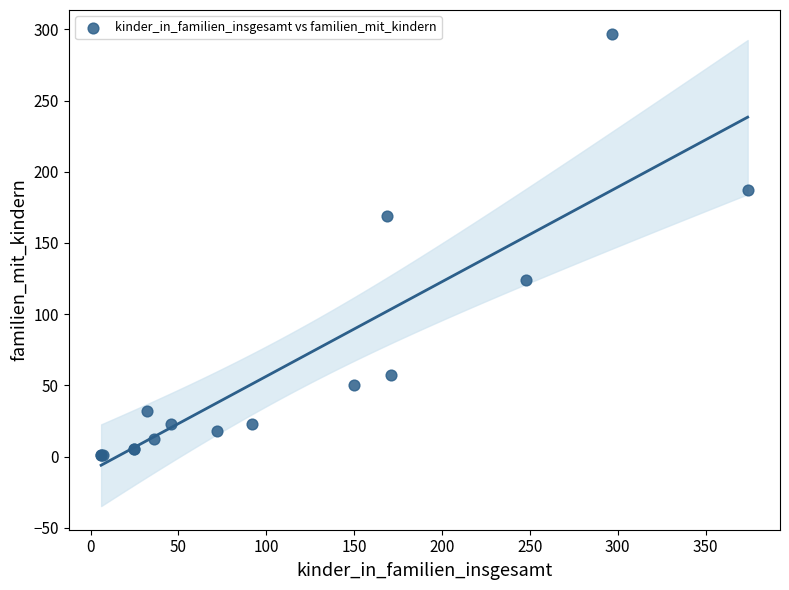

What Y value in the scatter plot is closest to 149?

169